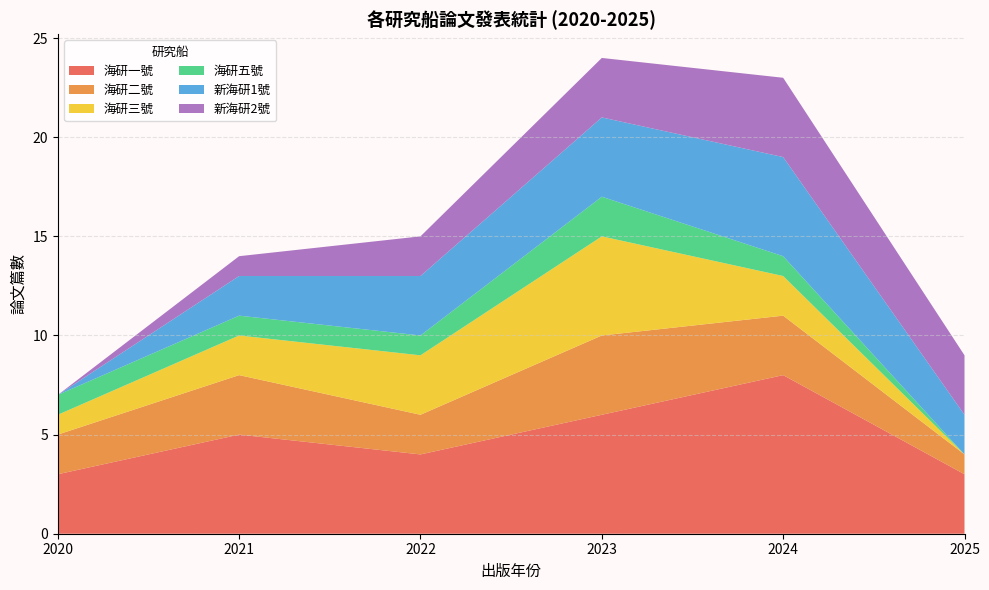

What is the total value across all series at 2025?

9